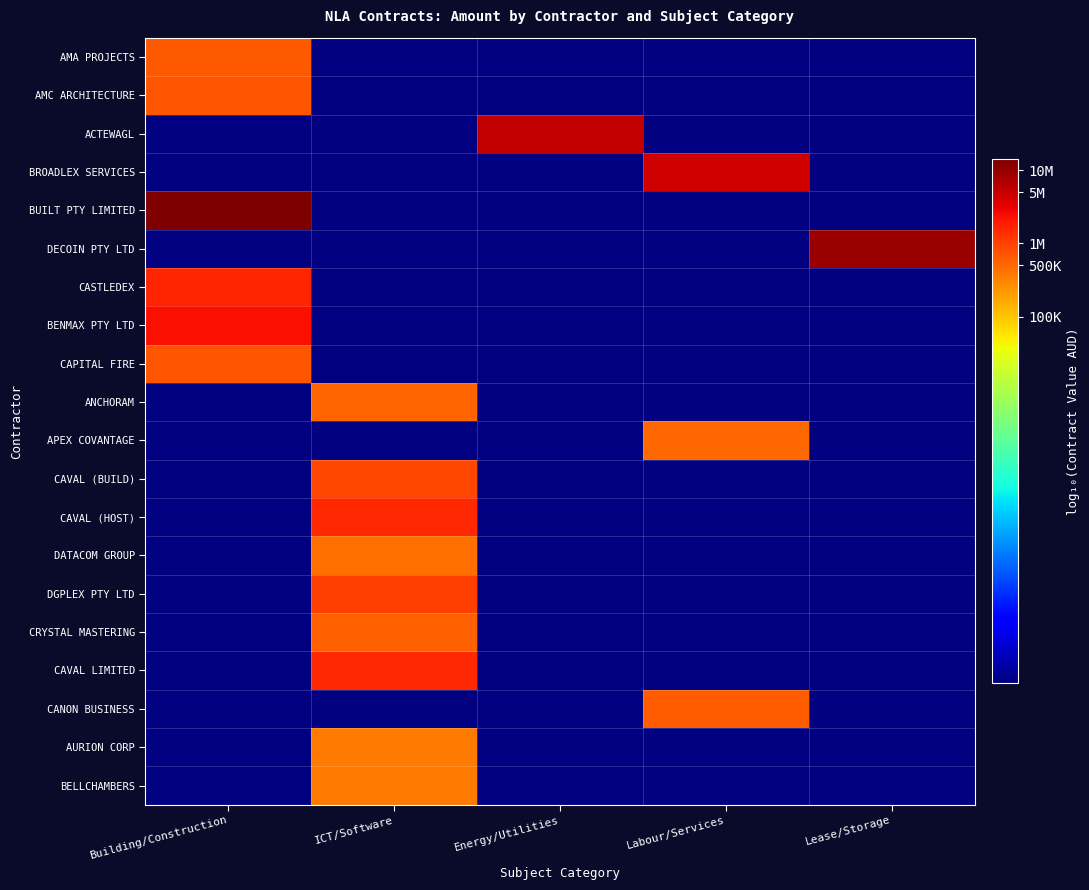

At how many categories does at least one series exceed 5?

5